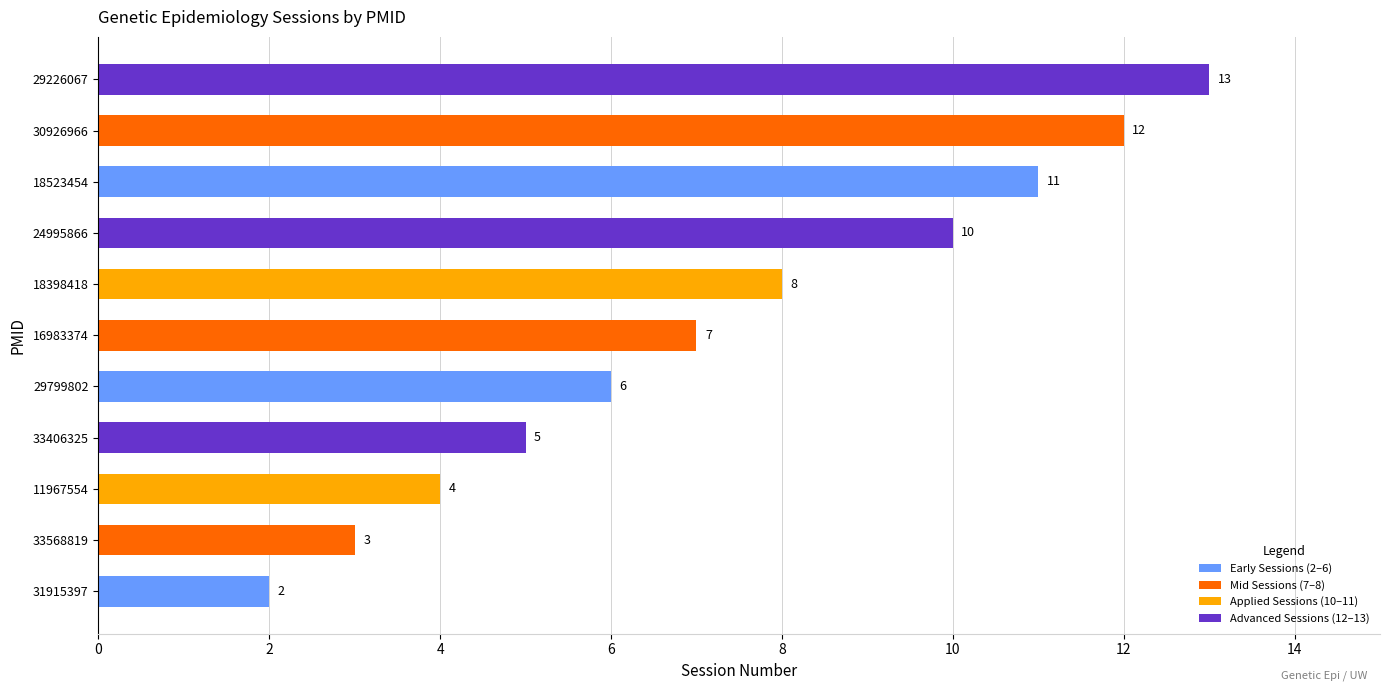

Rank the categories by value from highest to lowest.

29226067, 30926966, 18523454, 24995866, 18398418, 16983374, 29799802, 33406325, 11967554, 33568819, 31915397